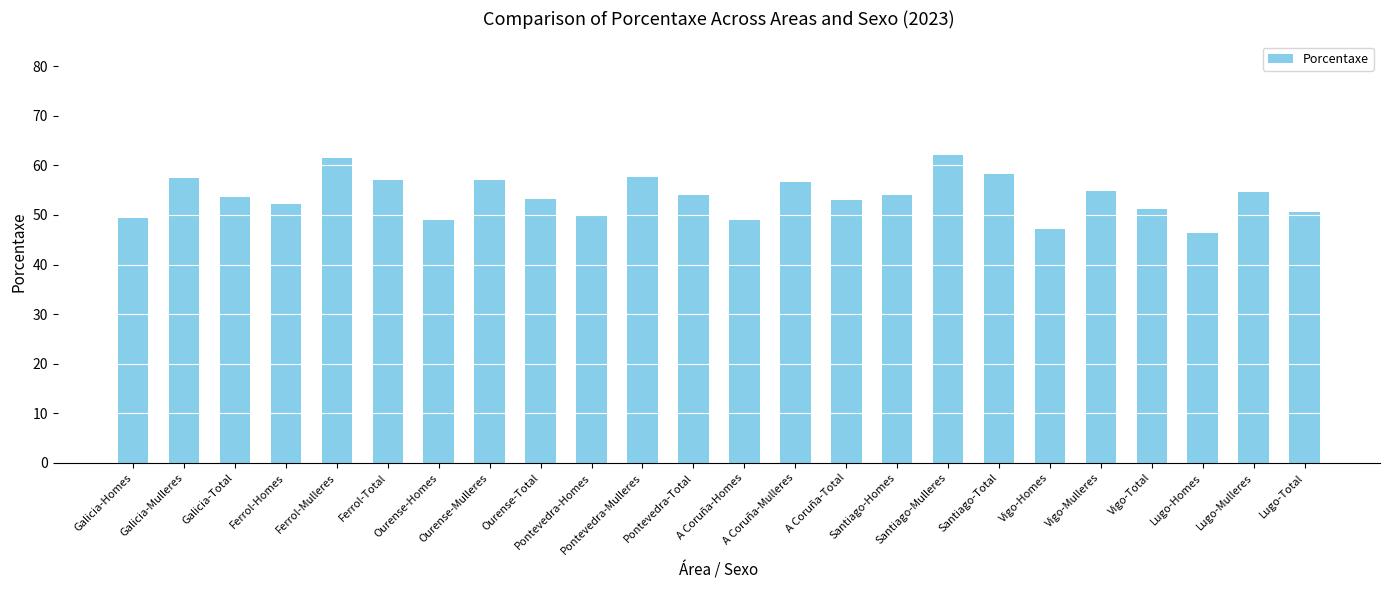

What is the value of the 19th bar from the left?

47.2